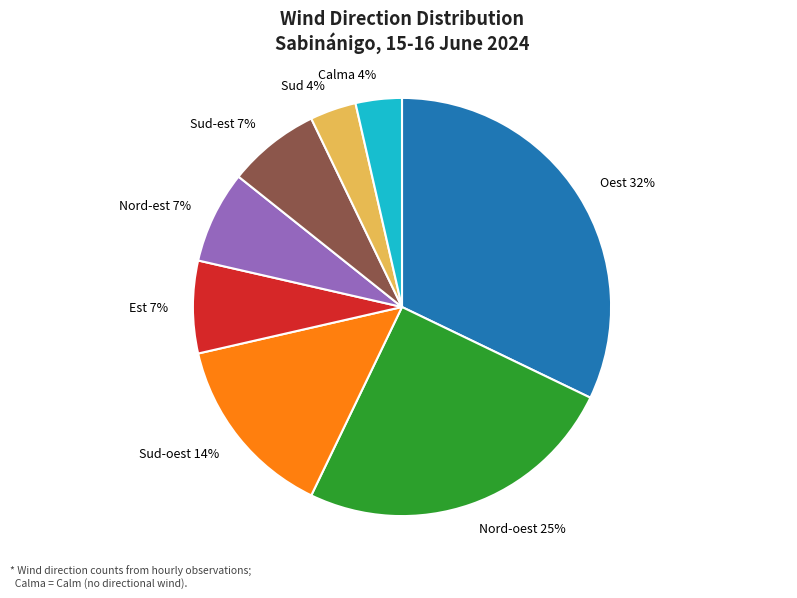

To the nearest percent, what percentage of the pie is Calma?

4%